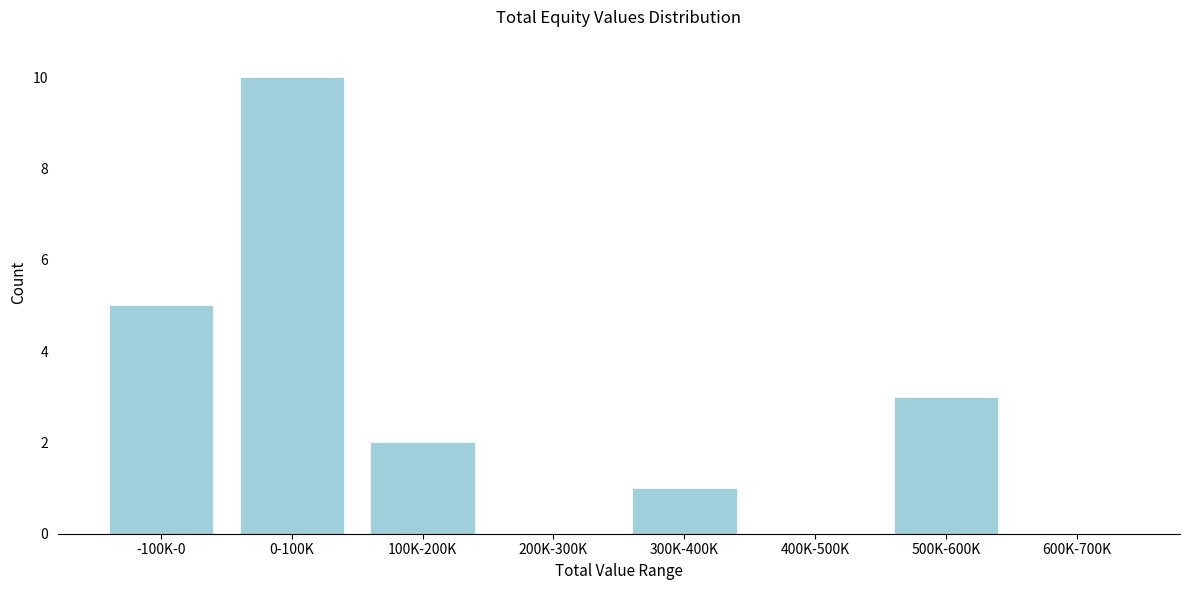

Reading right to left, what are all the values shown in this chart?

600K-700K=0	500K-600K=3	400K-500K=0	300K-400K=1	200K-300K=0	100K-200K=2	0-100K=10	-100K-0=5